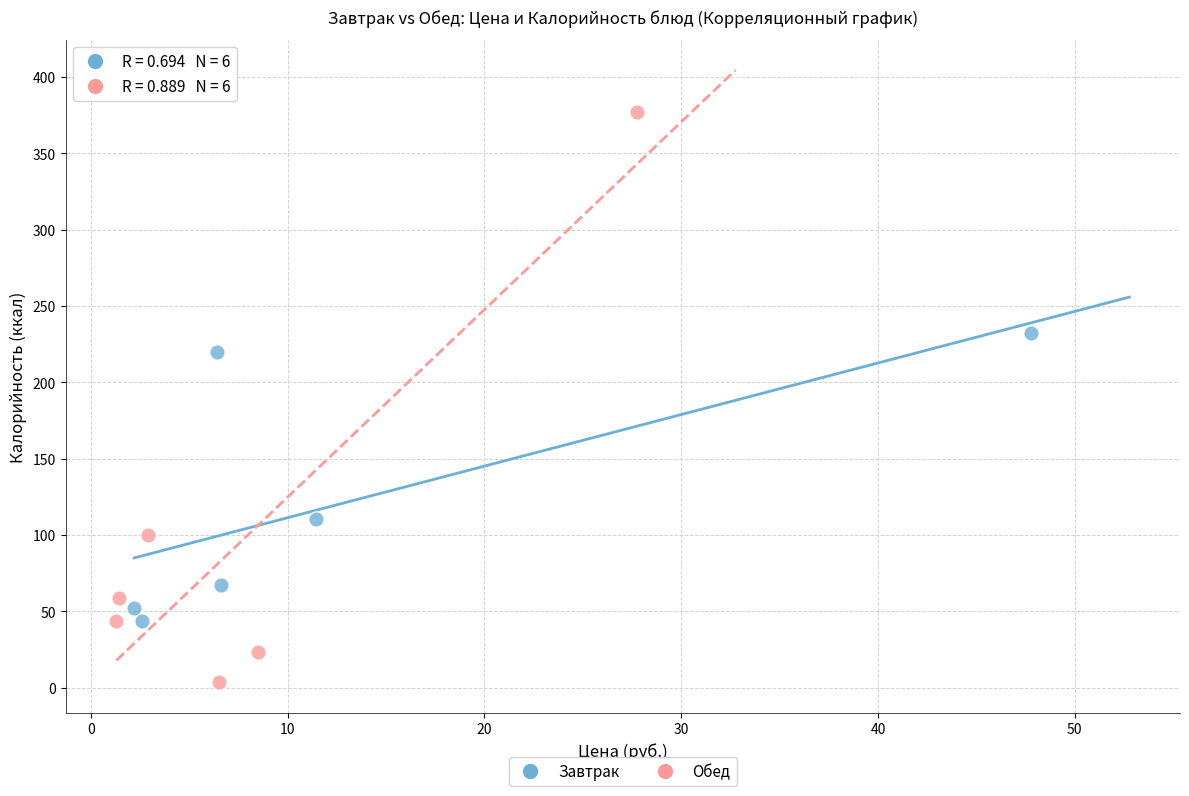

Which series reaches the minimum Y coordinate?

Обед